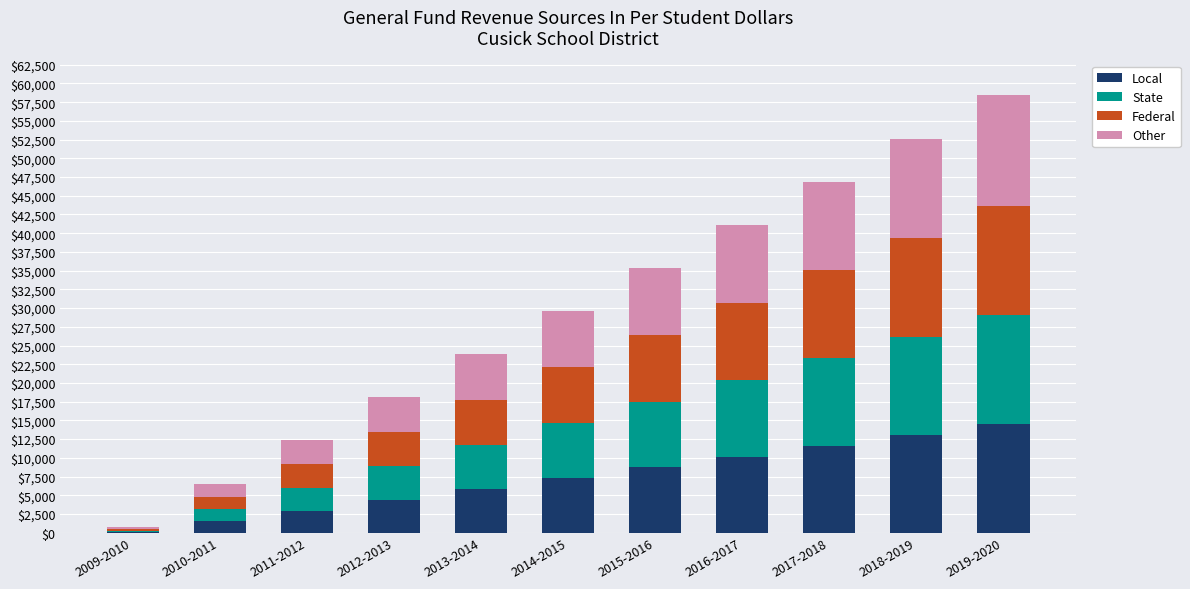

True or false: Local has a value of 11600 at 2017-2018.

True